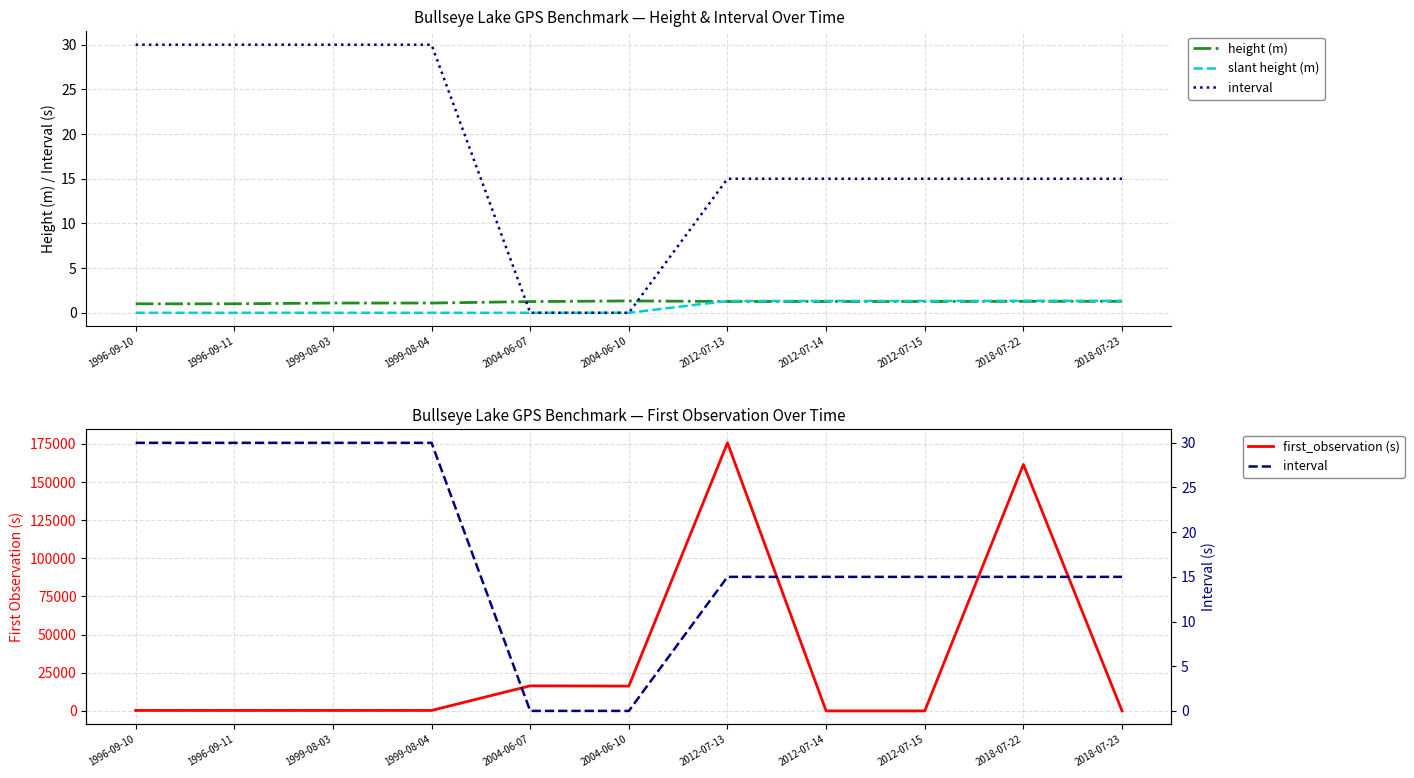

How many intersections are there between interval and height (m)?

2